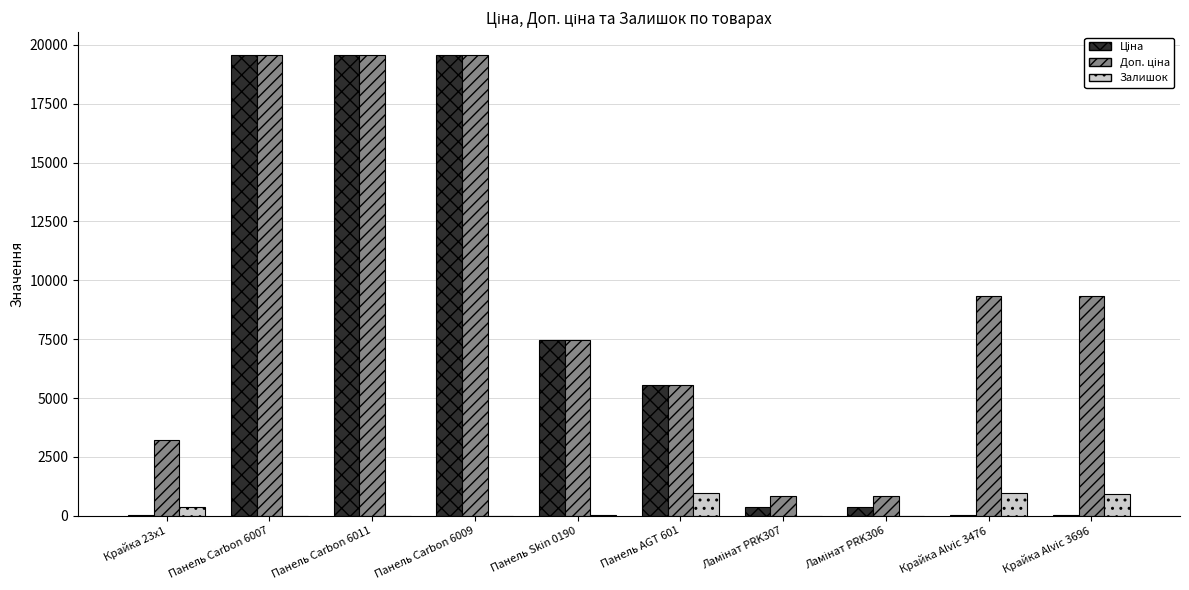

What is the greatest value displayed?

19564.9